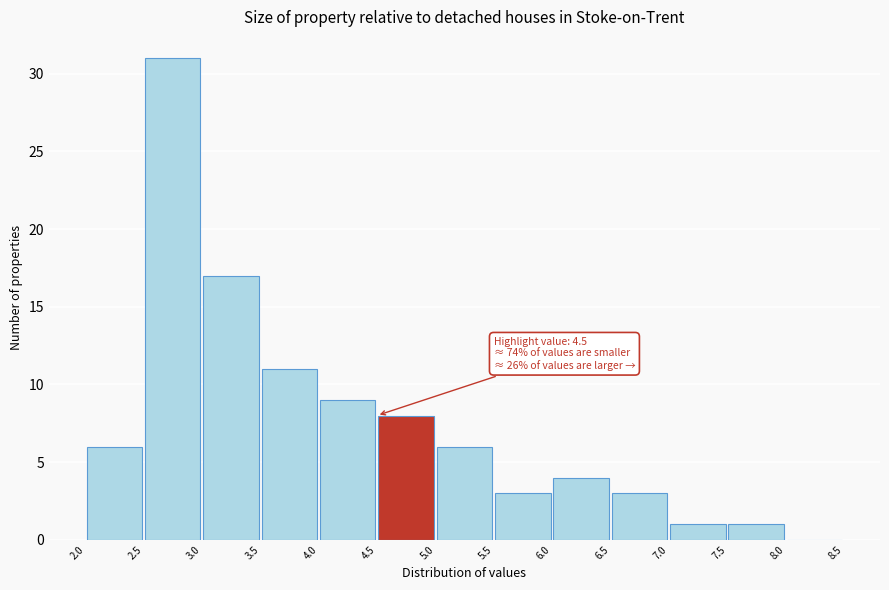

Which range on the x-axis has the tallest bar?

2.5 to 3.0